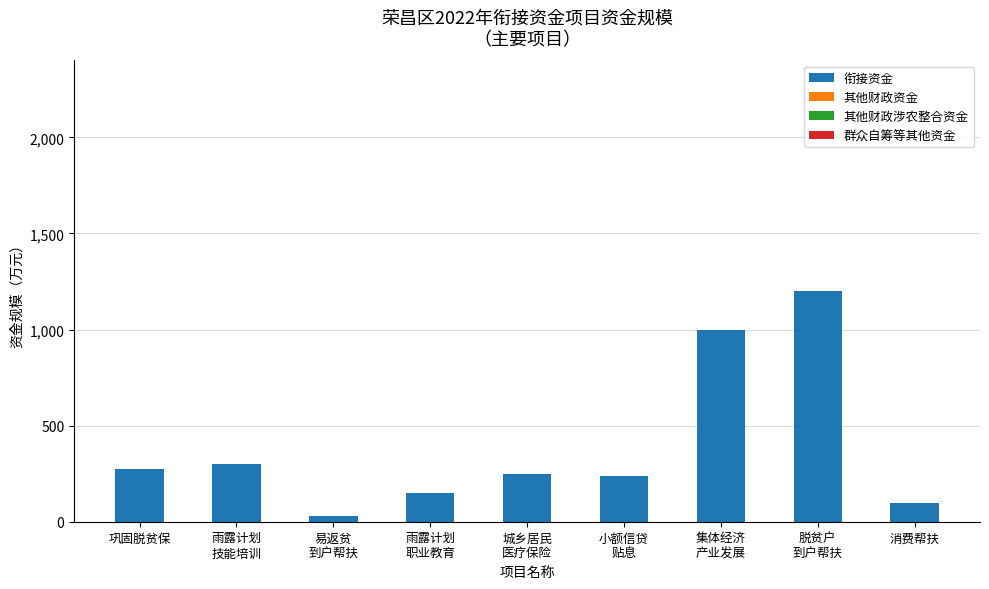

What is the difference between the second highest and minimum values?

970